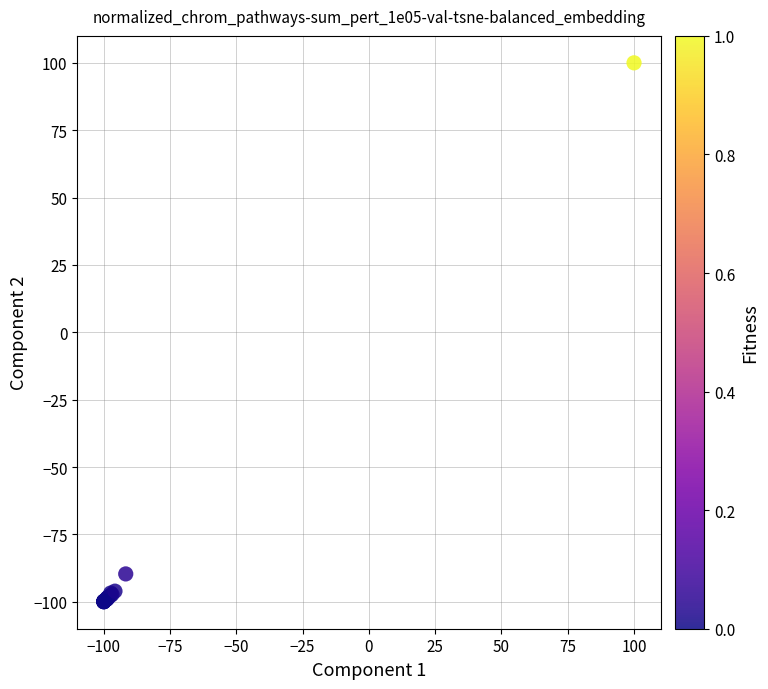

What Y value in the scatter plot is closest to 0?

-89.7